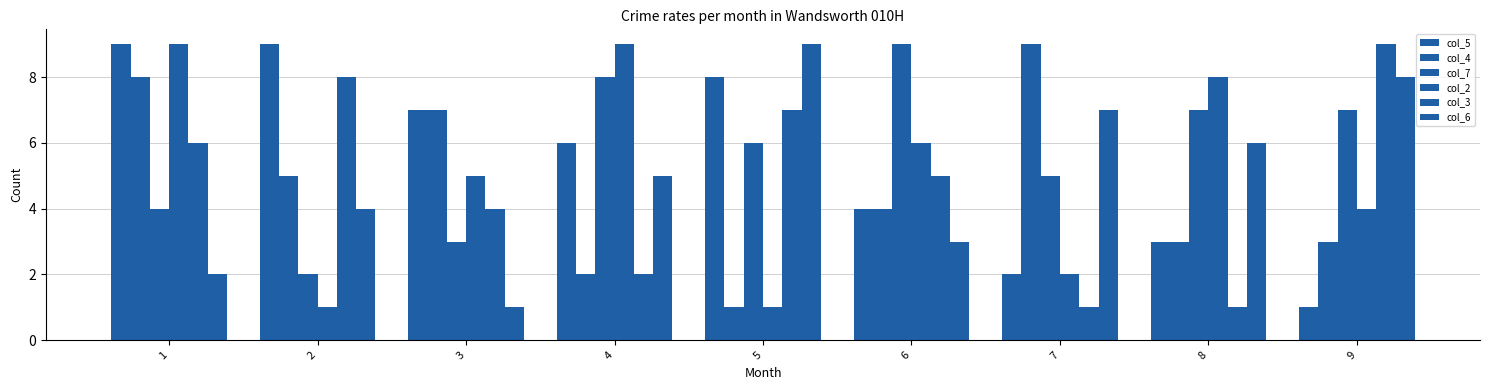

Rank the series at 7 from lowest to highest value.

col_3, col_5, col_2, col_7, col_6, col_4